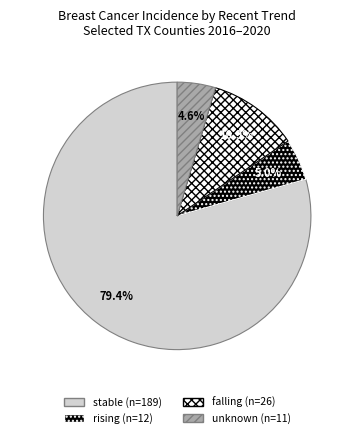

Does any single category account for the majority?

Yes